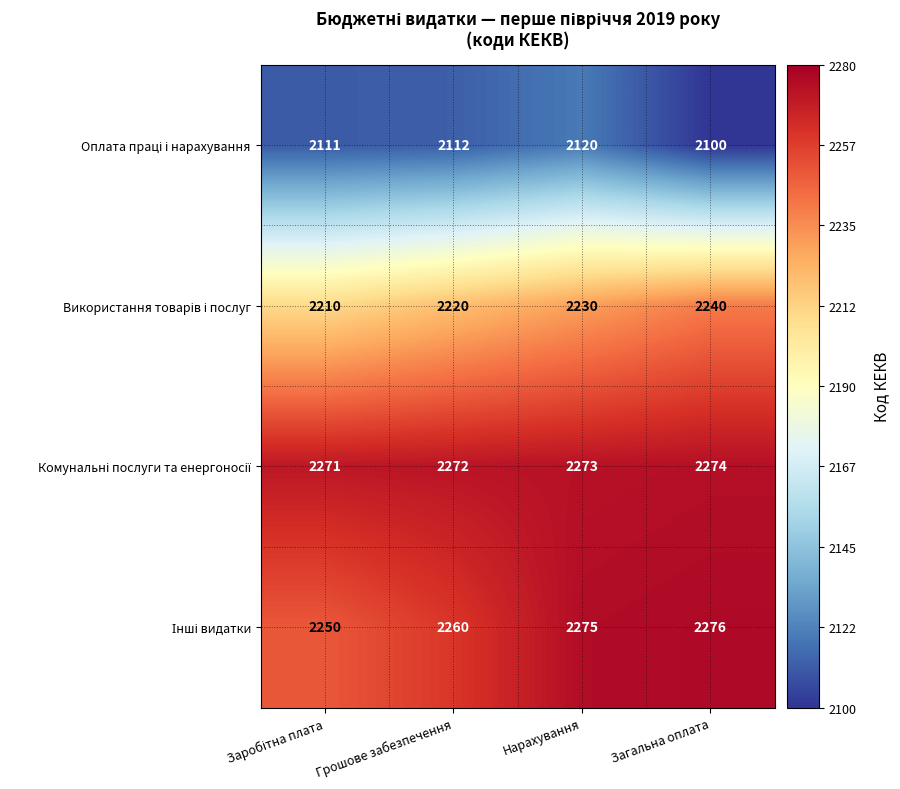

How many series are shown in this chart?

4